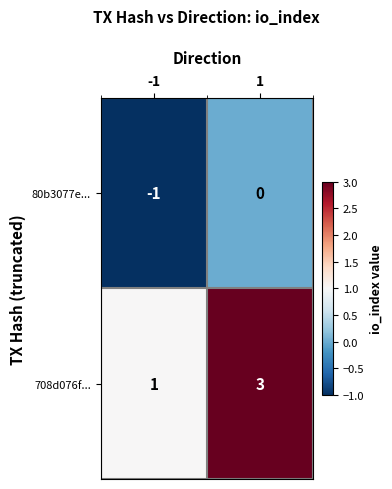

Which series has the largest total across all categories?

708d076f...